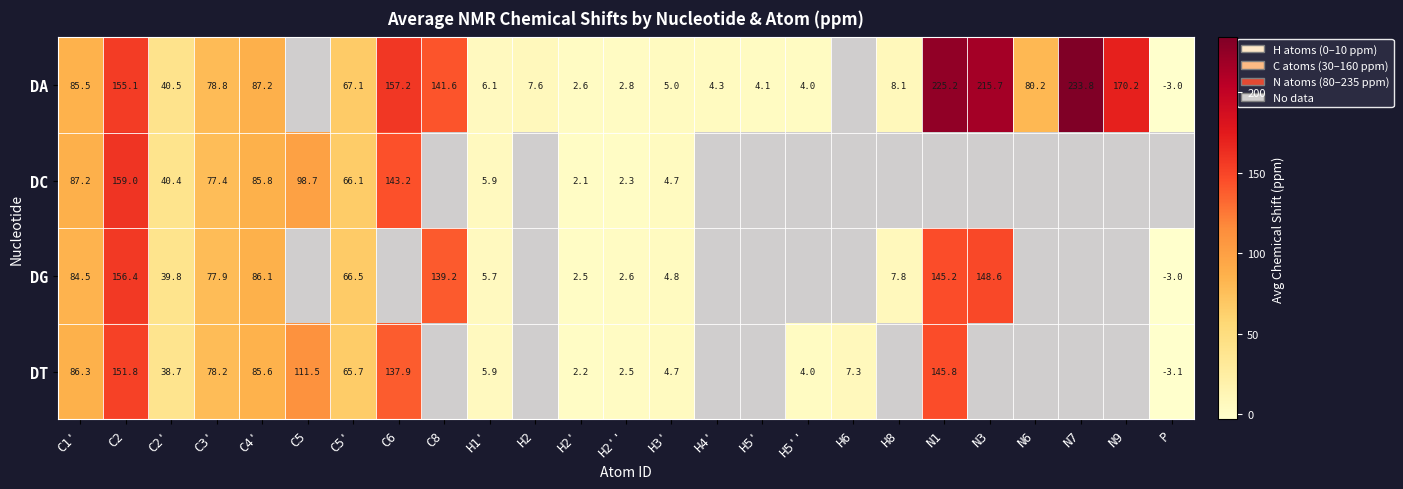

Is the value of DA at C6 greater than the value of DG at H1'?

Yes